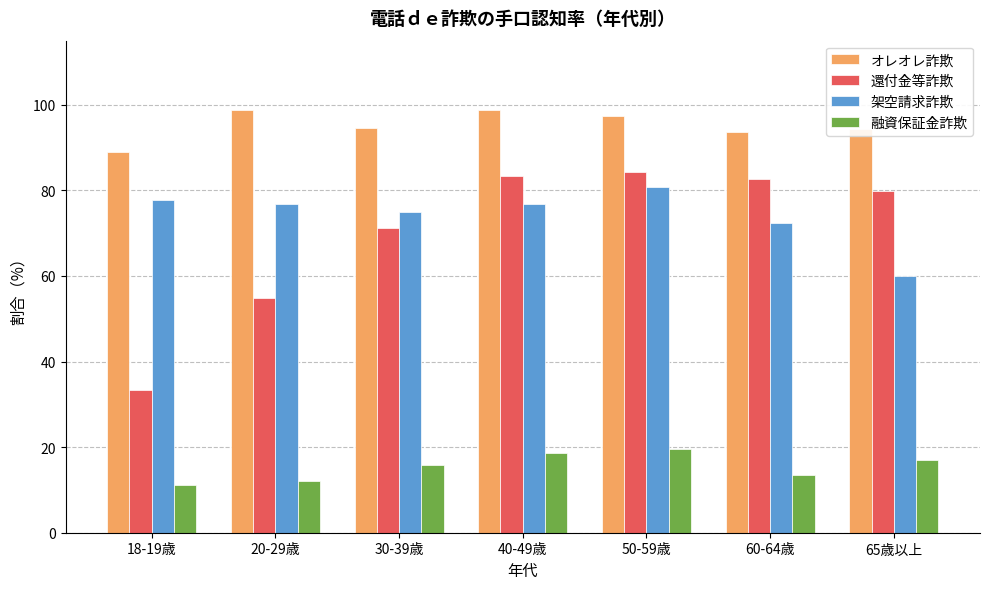

What is the difference between the maximum and second lowest values in the 架空請求詐欺 series?

8.5